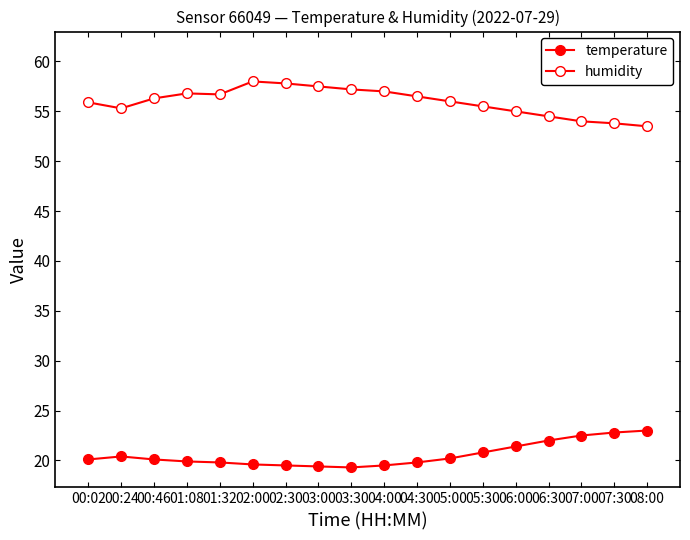

How many data points does each series have?

18